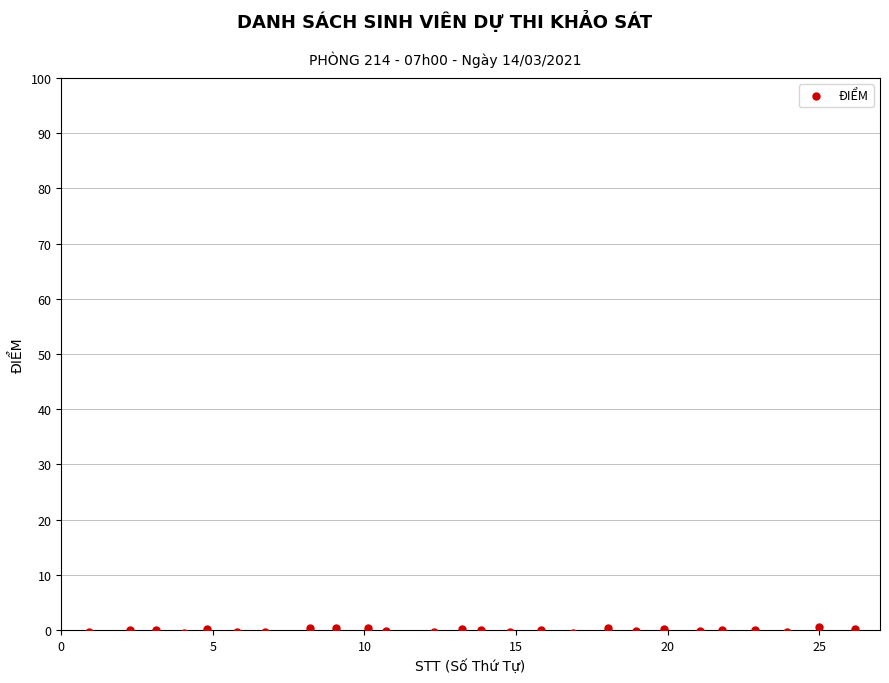

What is the range of X values (max minus min)?

25.2